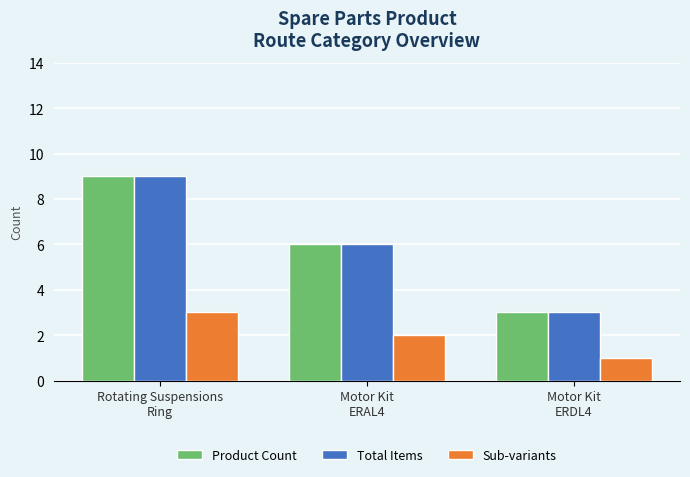

Reading left to right, extract all data points from this chart.

Product Count: 9	6	3
Total Items: 9	6	3
Sub-variants: 3	2	1